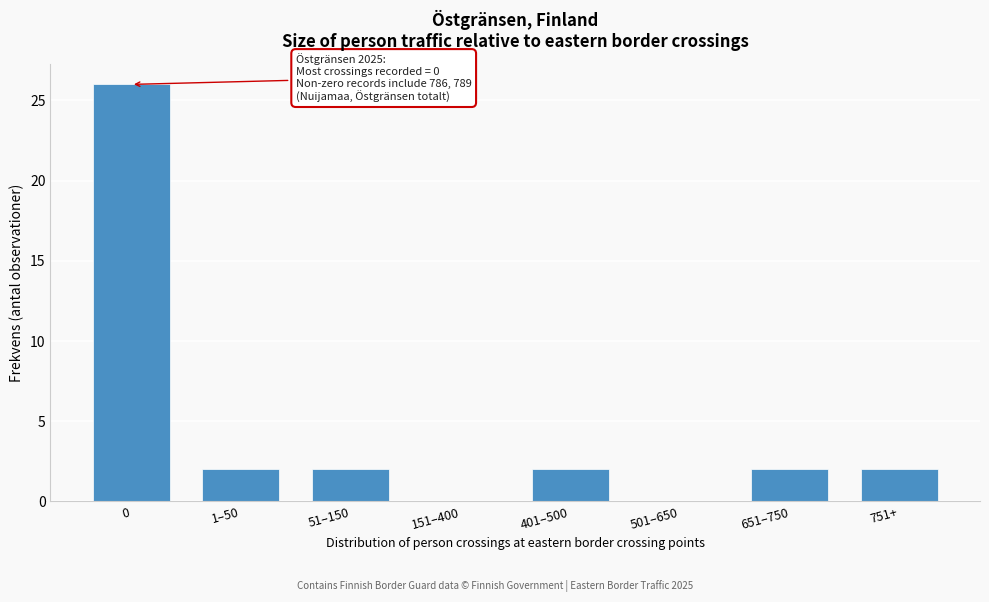

Reading right to left, list all the values displayed in this chart.

751+=2	651–750=2	501–650=0	401–500=2	151–400=0	51–150=2	1–50=2	0=26